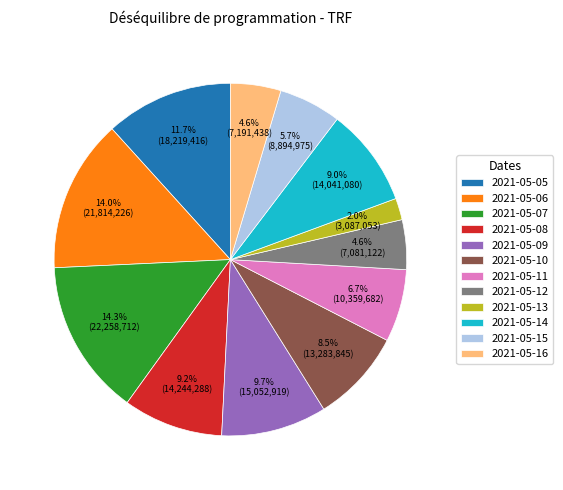

To the nearest percent, what is the average slice percentage?

8%